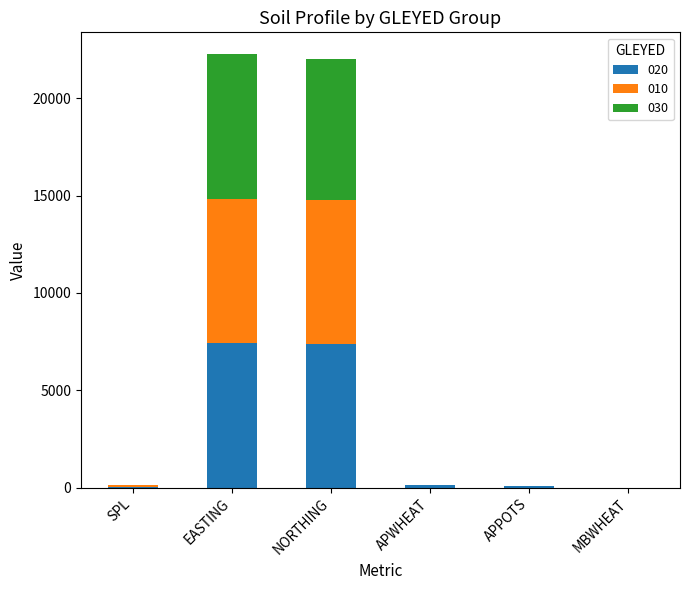

The 020 series shows 7375 at NORTHING. True or false?

True